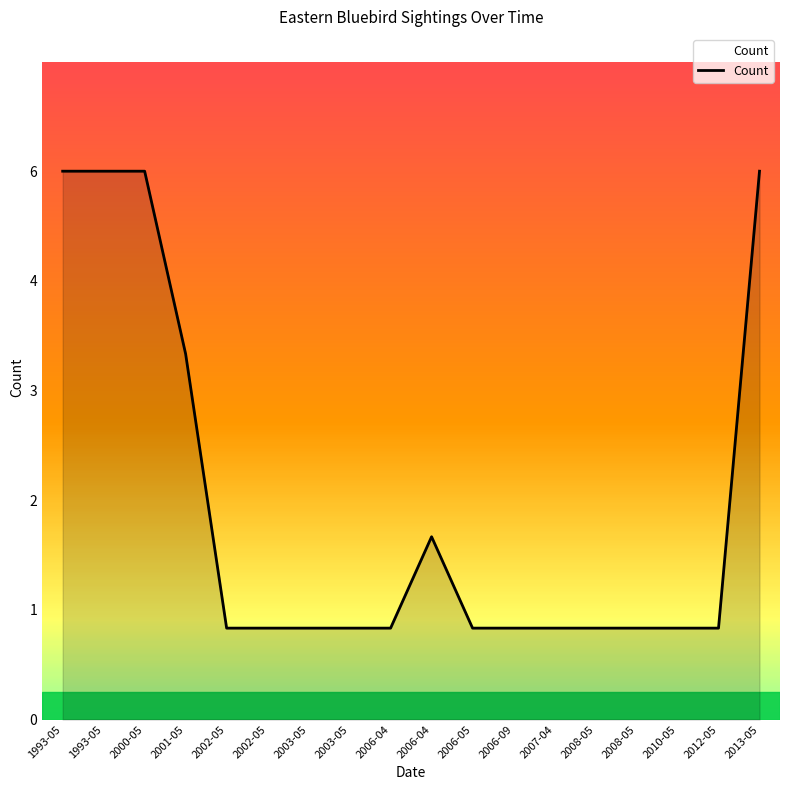

Does the chart display data point markers on the line(s)?

No